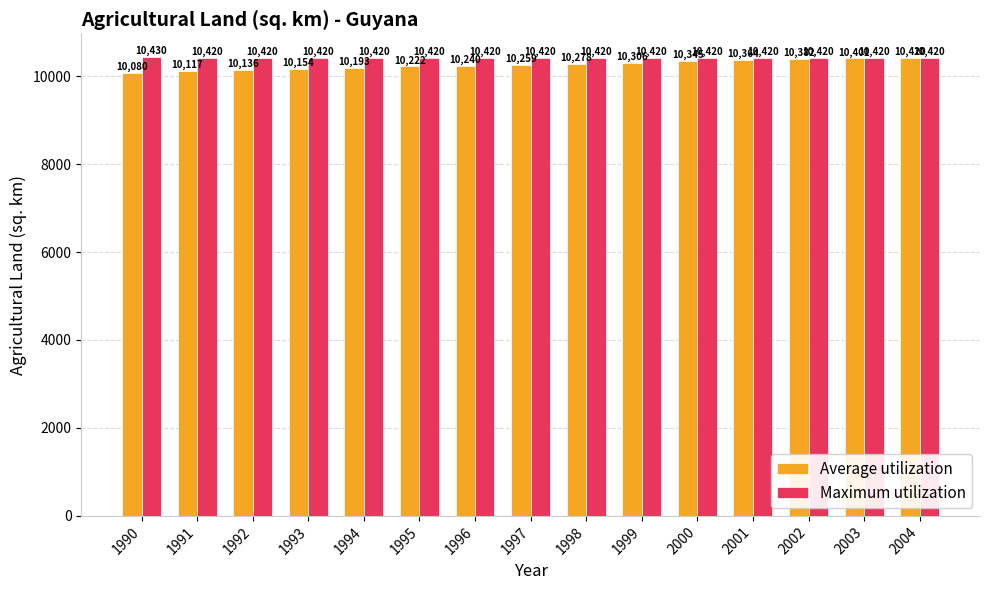

Is it true that Maximum utilization equals 5637.8 at 2000?

False